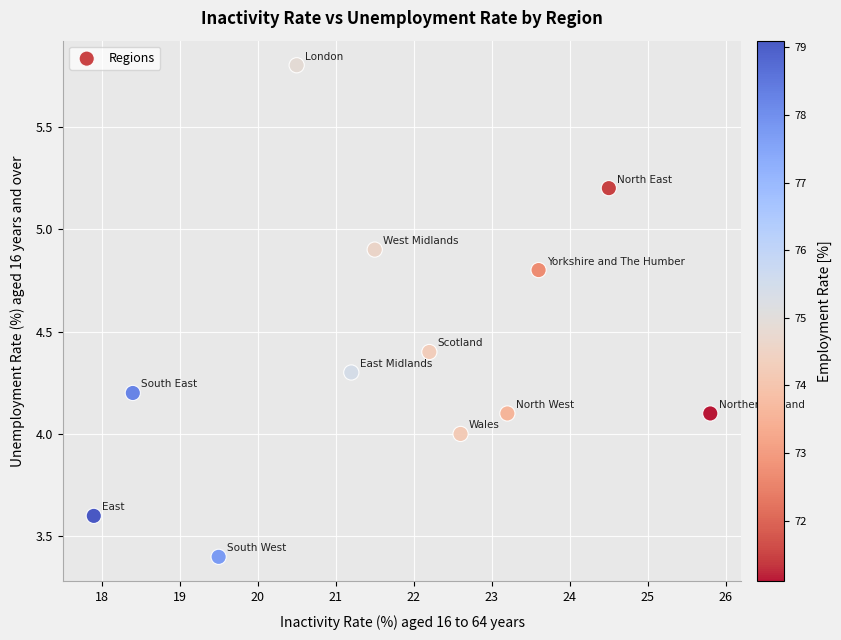

What is the range of Y values (max minus min)?

2.4